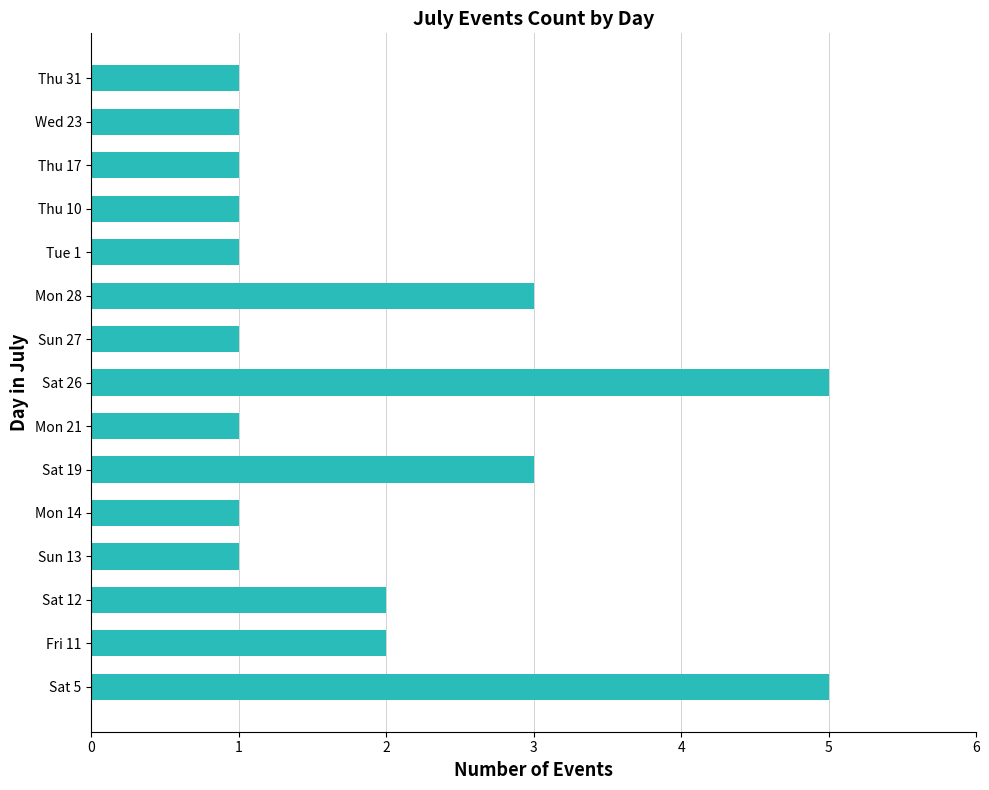

Reading bottom to top, extract all data points from this chart.

5	2	2	1	1	3	1	5	1	3	1	1	1	1	1